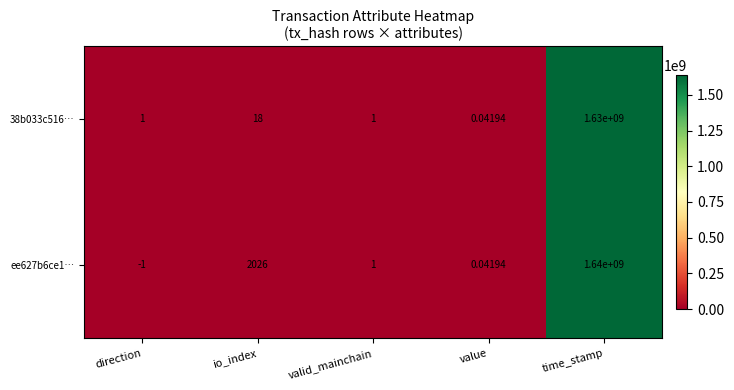

List the labels in order of ee627b6ce1… value, largest first.

time_stamp, io_index, valid_mainchain, value, direction